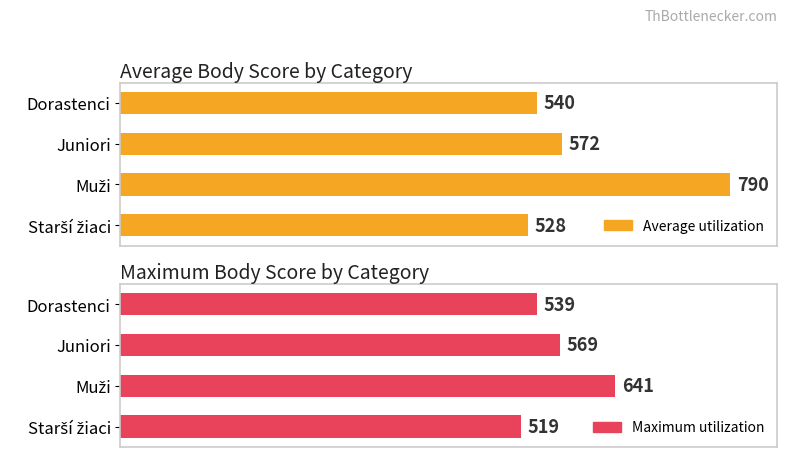

How many data points in Maximum utilization are less than 569?

2